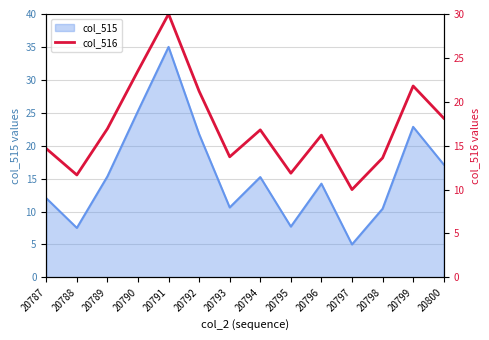

The chart shows a value of 6.8 at 20791. True or false?

False